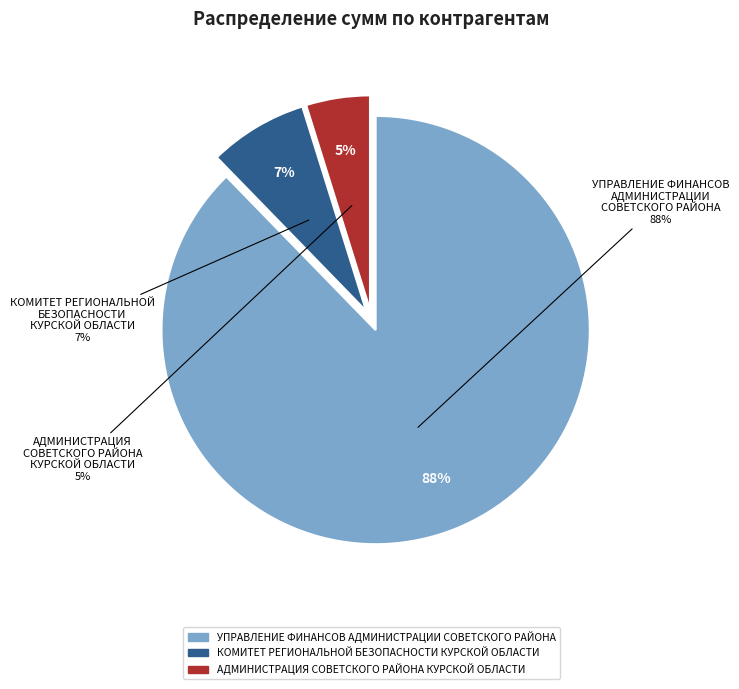

To the nearest percent, what percentage of the pie is АДМИНИСТРАЦИЯ СОВЕТСКОГО РАЙОНА КУРСКОЙ ОБЛАСТИ?

5%